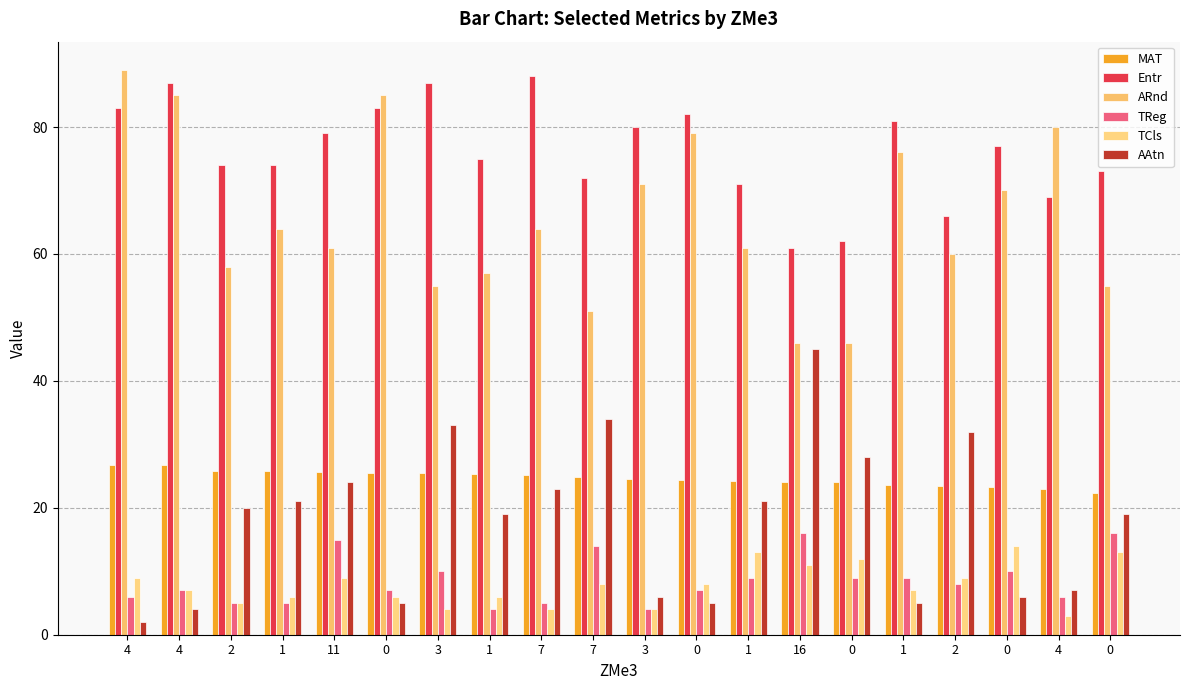

What value does the MAT series have at 0?

25.5